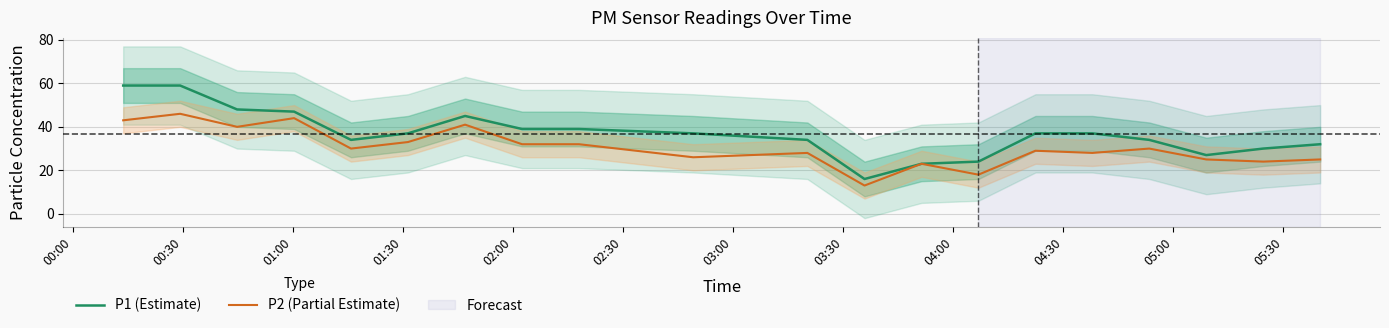

True or false: P2 (Partial Estimate) and P1 (Estimate) intersect in this chart.

False